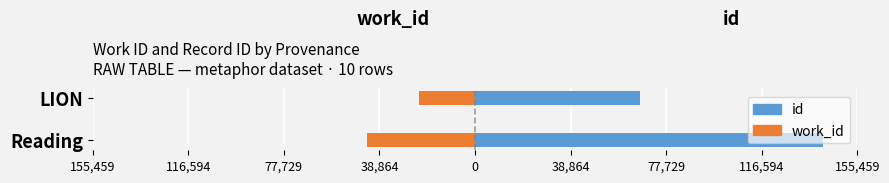

What position from the left is Reading?

1